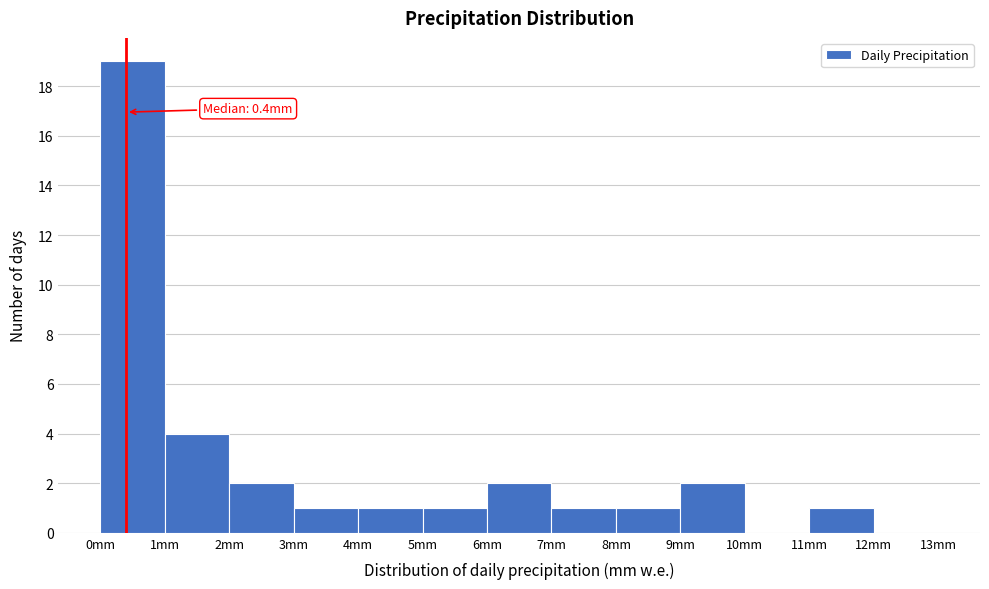

Which range on the x-axis has the tallest bar?

0 to 1